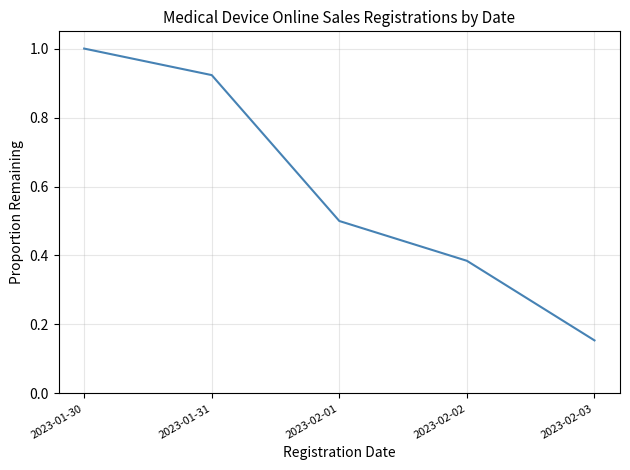

What is the average value?

0.6